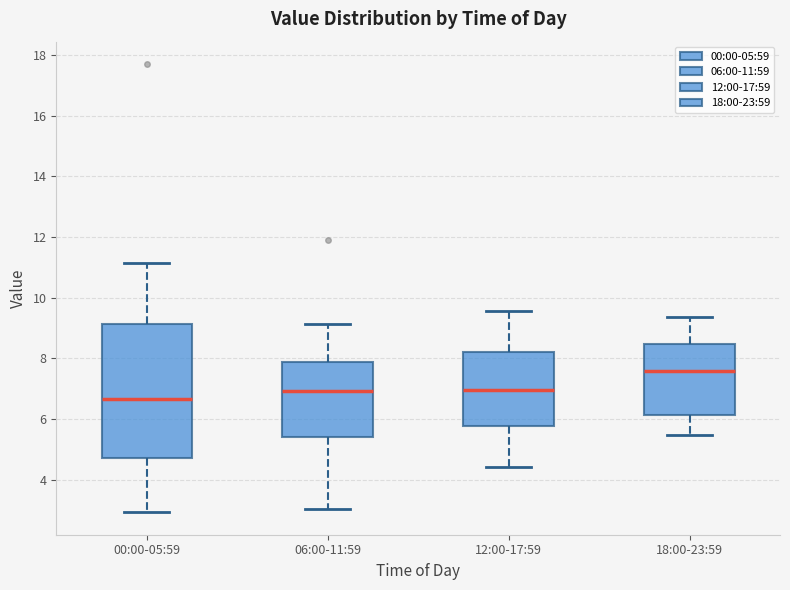

Reading left to right, read every box against the y-axis: the position of its median line, the range the box covers, and the ends of its whiskers. The values are not printed on the chart, so give them approximately, as read against the axis.

00:00-05:59: median 6.6, box 4.8 to 9.2, whiskers 3.0 to 11.2
06:00-11:59: median 7.0, box 5.4 to 7.8, whiskers 3.0 to 9.2
12:00-17:59: median 7.0, box 5.8 to 8.2, whiskers 4.4 to 9.6
18:00-23:59: median 7.6, box 6.2 to 8.4, whiskers 5.4 to 9.4